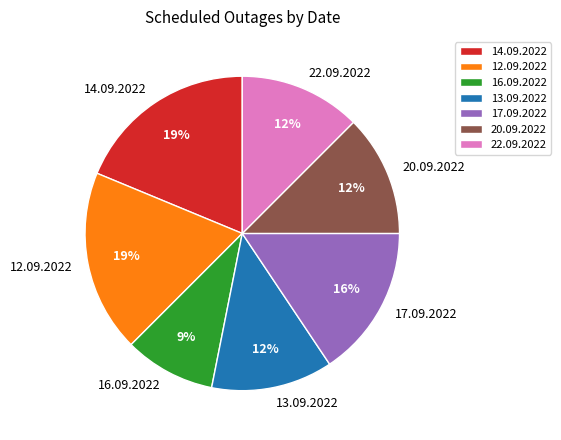

Which category has the smallest portion of the pie?

16.09.2022